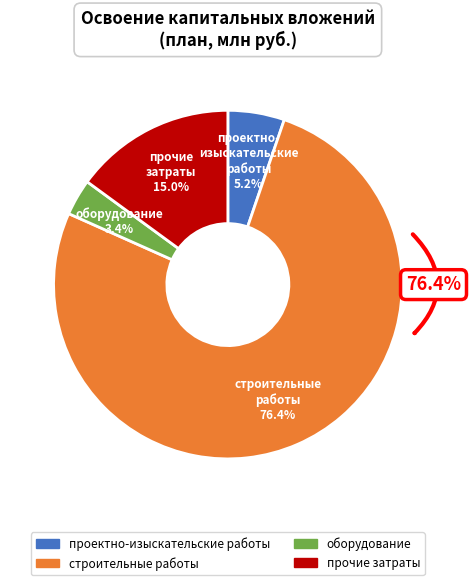

Which category has the smallest portion of the pie?

оборудование